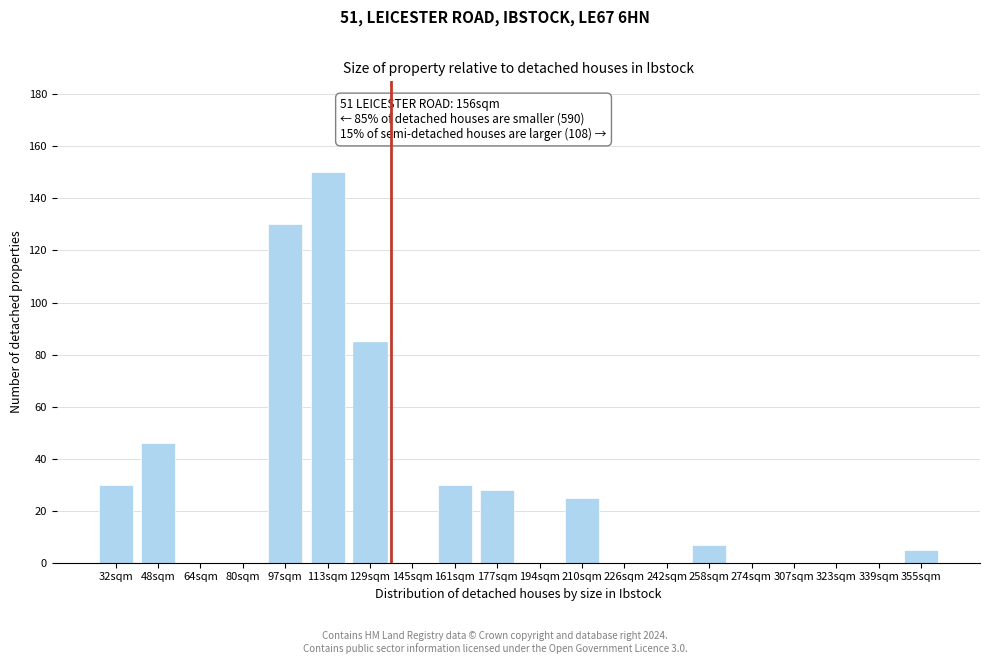

Reading right to left, transcribe all the data shown in this chart.

355sqm=5	339sqm=0	323sqm=0	307sqm=0	274sqm=0	258sqm=7	242sqm=0	226sqm=0	210sqm=25	194sqm=0	177sqm=28	161sqm=30	145sqm=0	129sqm=85	113sqm=150	97sqm=130	80sqm=0	64sqm=0	48sqm=46	32sqm=30